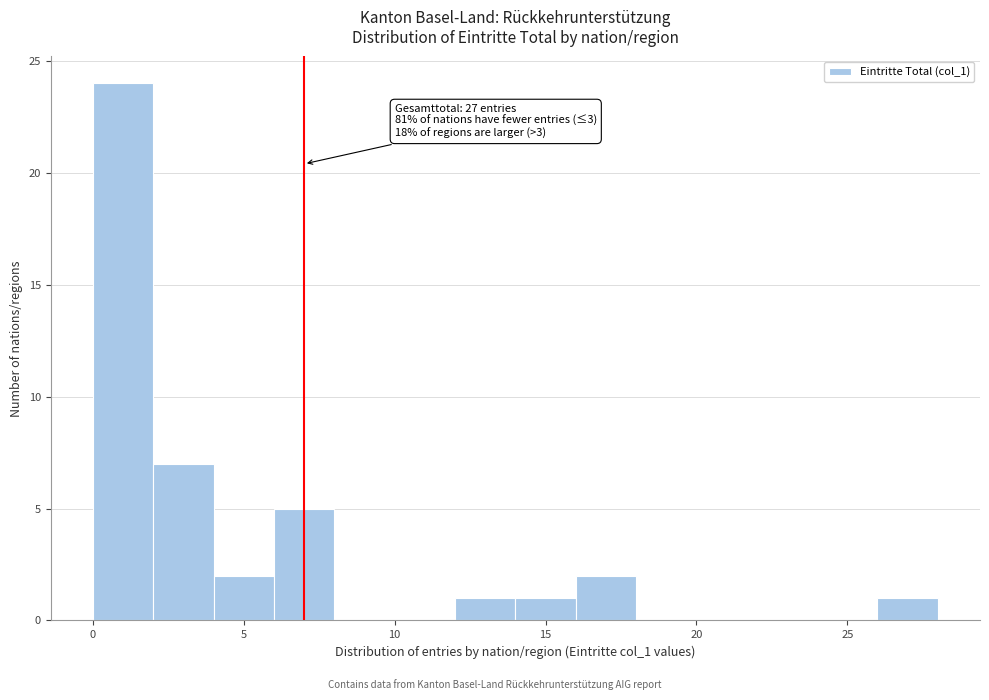

Over which range of the x-axis is the bar tallest?

0 to 2